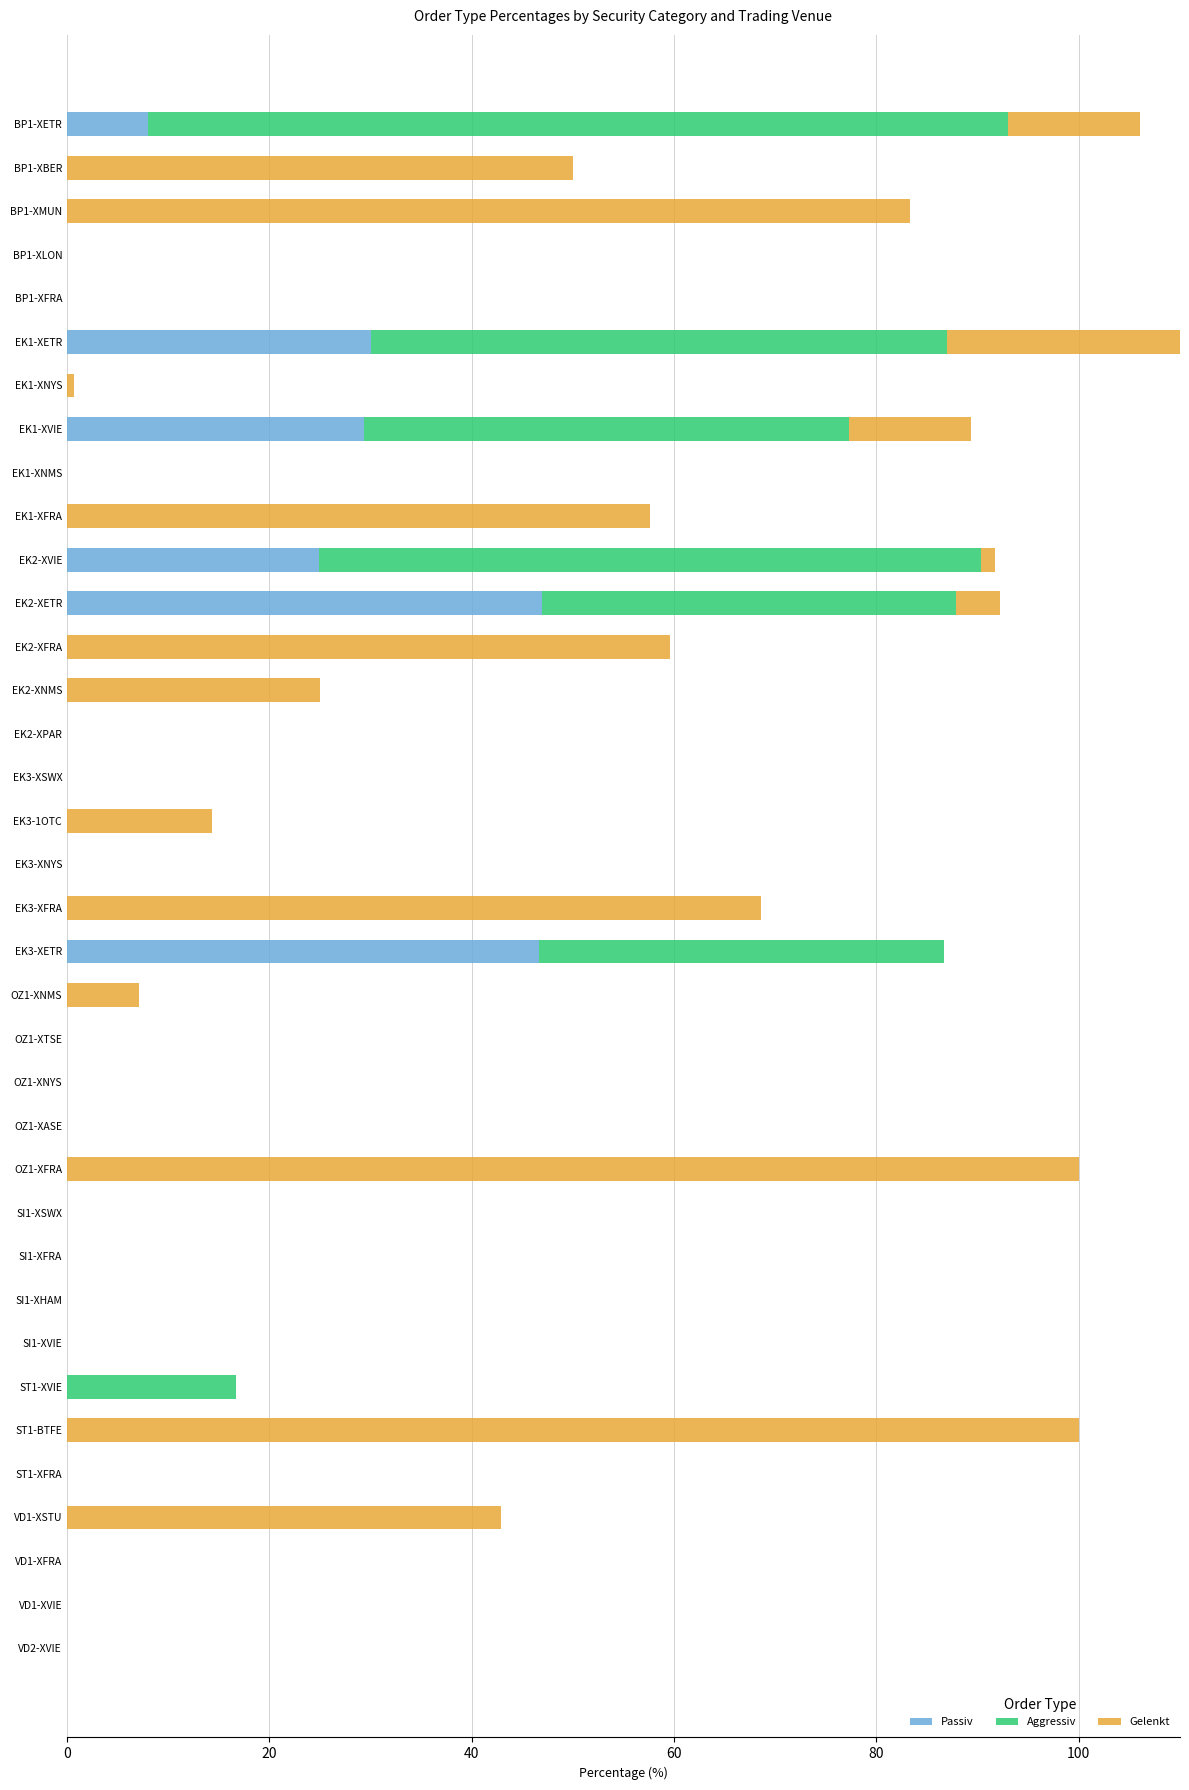

What is the highest value of the Aggressiv series?

85.0